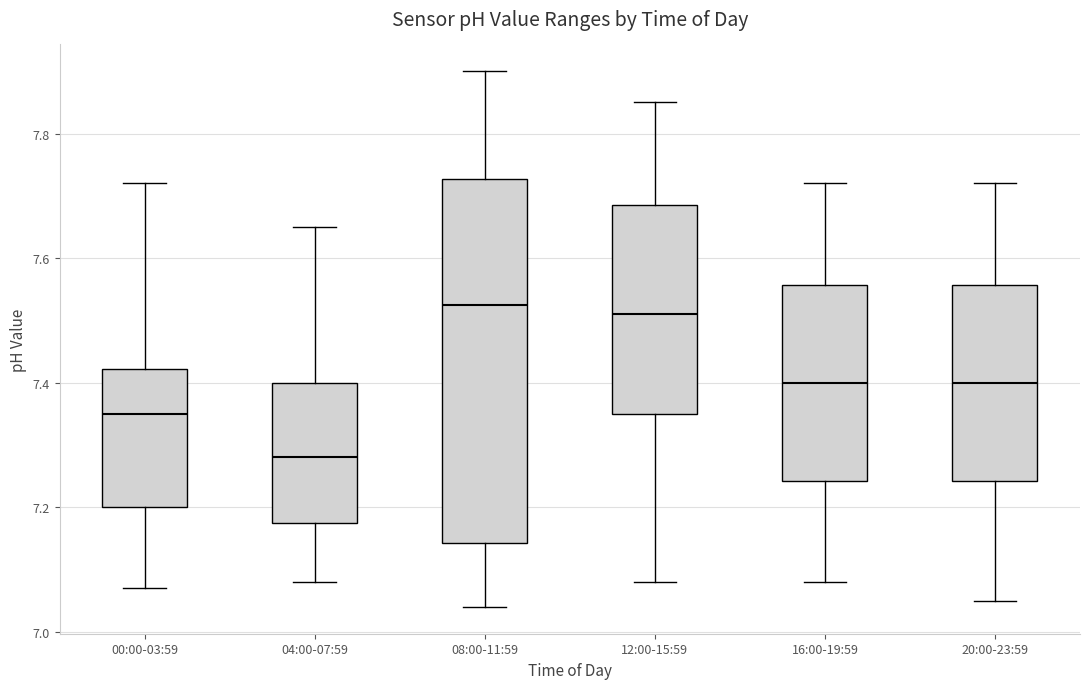

Reading left to right, read every box against the y-axis: the position of its median line, the range the box covers, and the ends of its whiskers. The values are not printed on the chart, so give them approximately, as read against the axis.

00:00-03:59: median 7.36, box 7.20 to 7.42, whiskers 7.08 to 7.72
04:00-07:59: median 7.28, box 7.18 to 7.40, whiskers 7.08 to 7.66
08:00-11:59: median 7.52, box 7.14 to 7.72, whiskers 7.04 to 7.90
12:00-15:59: median 7.52, box 7.36 to 7.68, whiskers 7.08 to 7.86
16:00-19:59: median 7.40, box 7.24 to 7.56, whiskers 7.08 to 7.72
20:00-23:59: median 7.40, box 7.24 to 7.56, whiskers 7.06 to 7.72